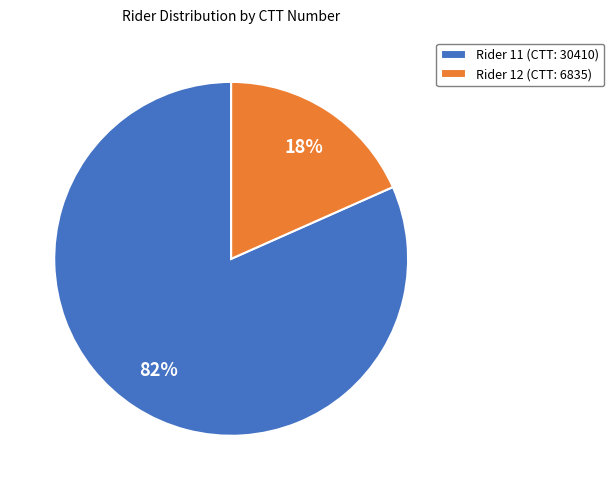

True or false: Rider 11 (CTT: 30410) accounts for 67% of the total.

False